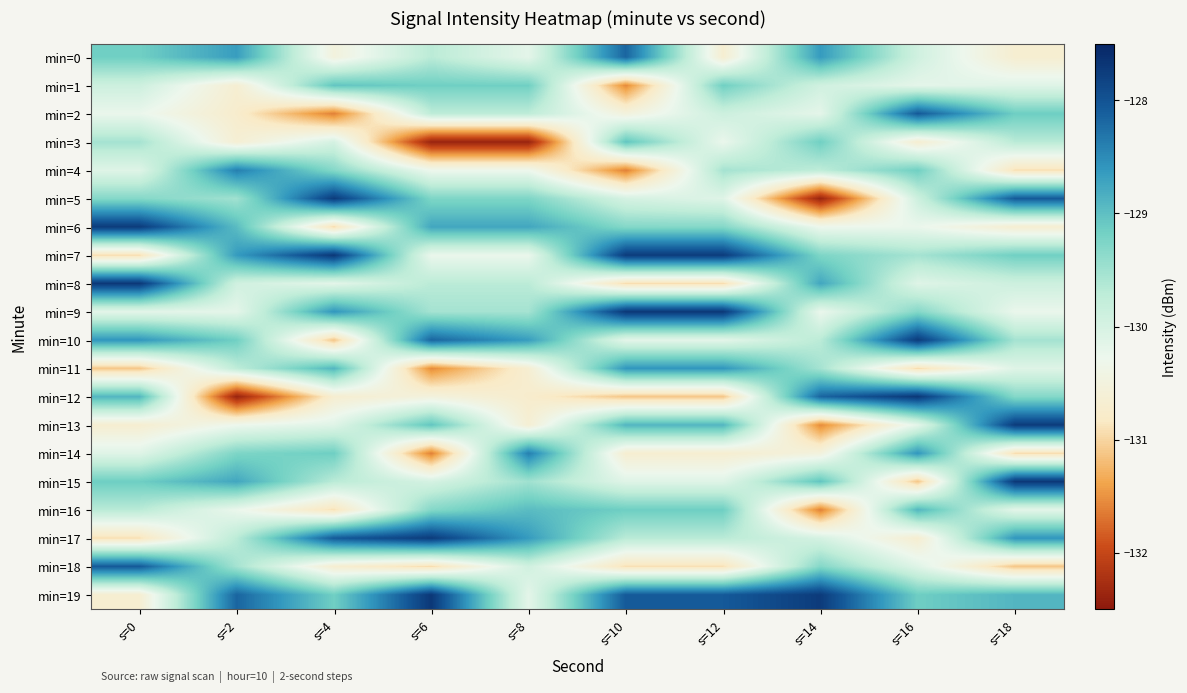

Which series has the largest range (max minus min)?

min=12